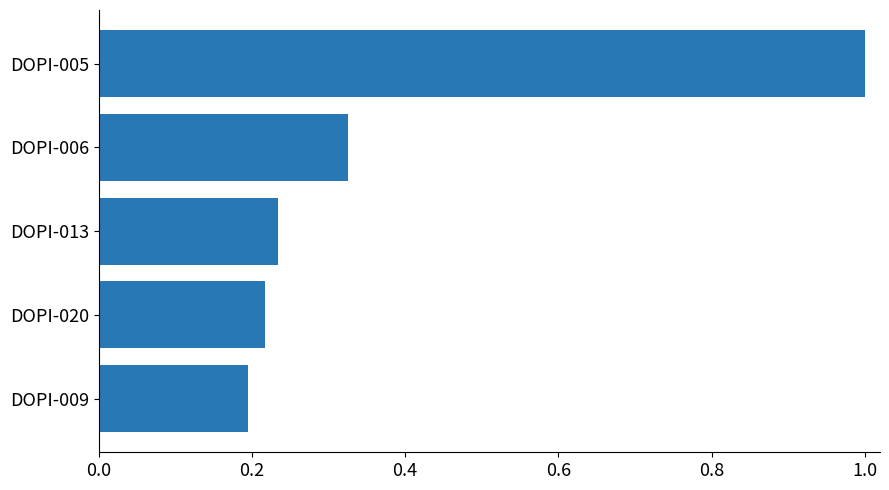

Between DOPI-006 and DOPI-009, which is larger?

DOPI-006